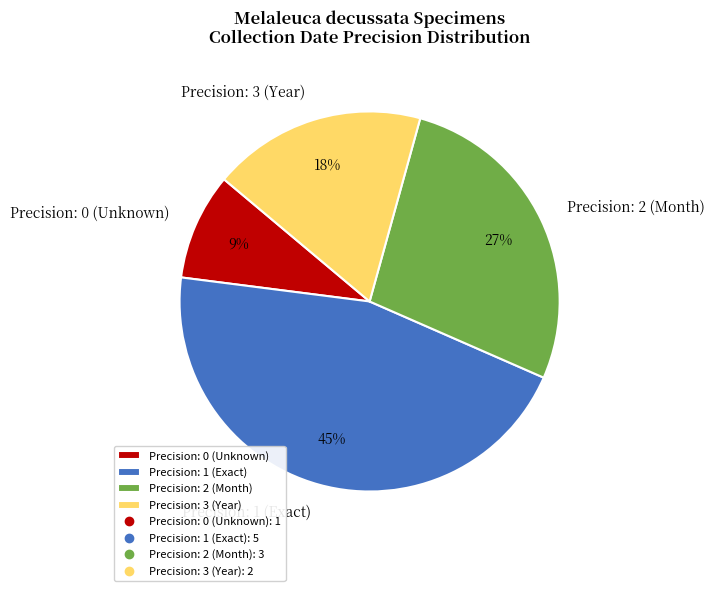

How many slices are in this pie chart?

4